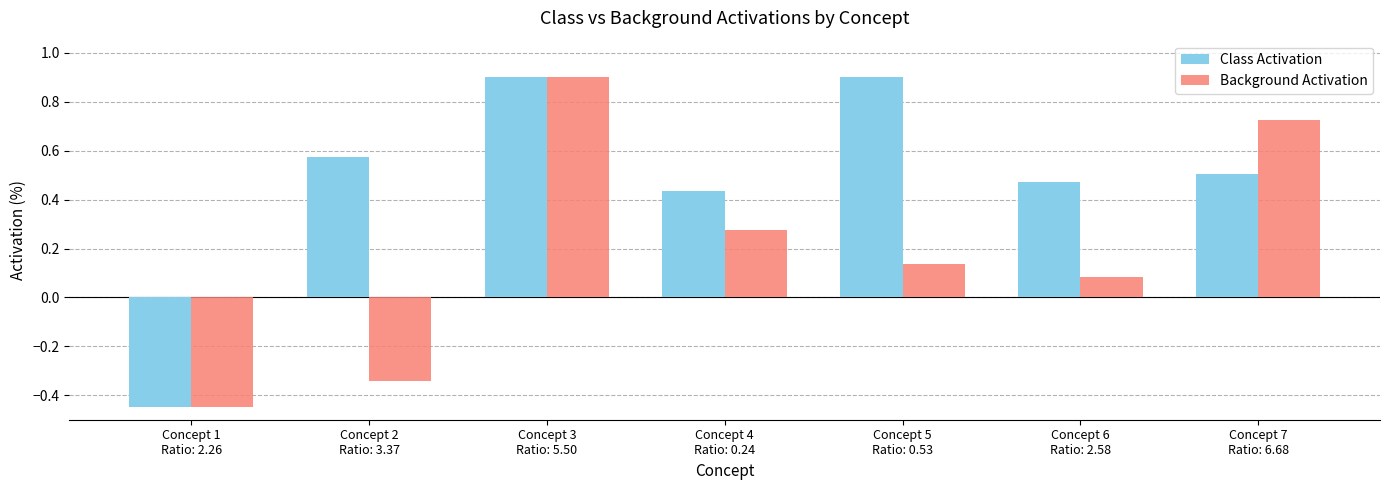

How many bars are there in each group?

2